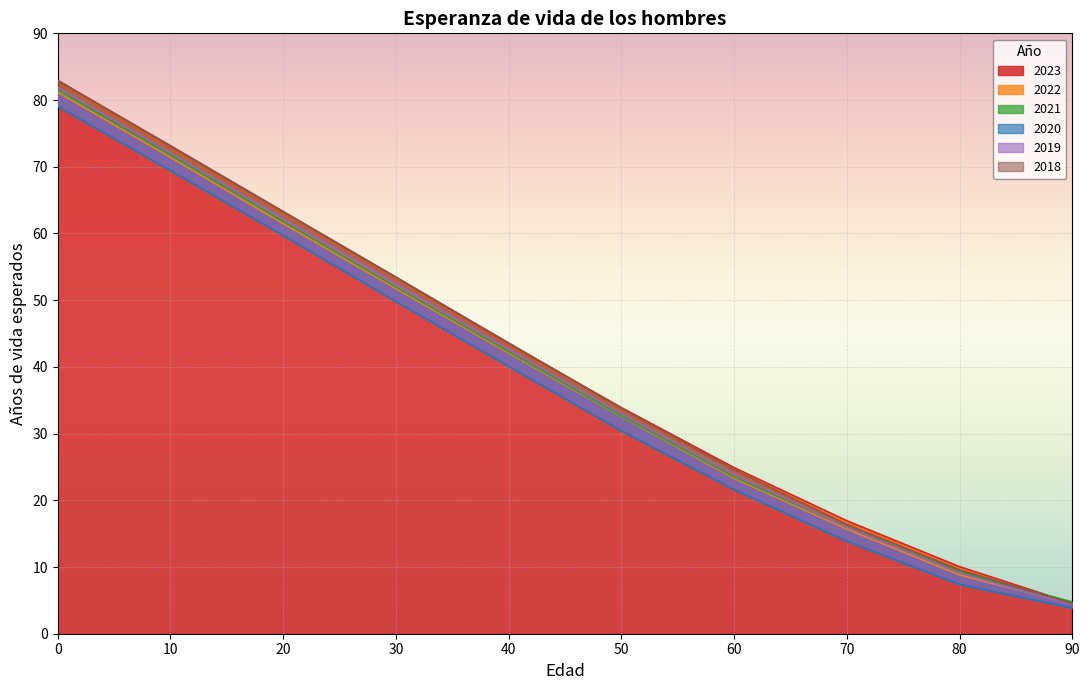

Reading left to right, transcribe all the data shown in this chart.

2023: 0=82.9	10=73.1	20=63.3	30=53.4	40=43.5	50=33.9	60=24.9	70=16.9	80=10.1	90=4.6
2022: 0=81.2	10=71.4	20=61.5	30=51.7	40=42.1	50=32.6	60=23.3	70=15.7	80=8.8	90=4.4
2021: 0=81.5	10=71.7	20=61.8	30=52.0	40=42.3	50=32.6	60=23.5	70=15.9	80=9.2	90=4.8
2020: 0=79.0	10=69.4	20=59.7	30=49.8	40=40.1	50=30.4	60=21.6	70=13.9	80=7.4	90=3.9
2019: 0=81.9	10=72.1	20=62.3	30=52.5	40=42.7	50=33.0	60=23.9	70=15.9	80=9.1	90=4.3
2018: 0=82.9	10=73.2	20=63.3	30=53.5	40=43.6	50=33.8	60=24.6	70=16.4	80=9.6	90=4.5